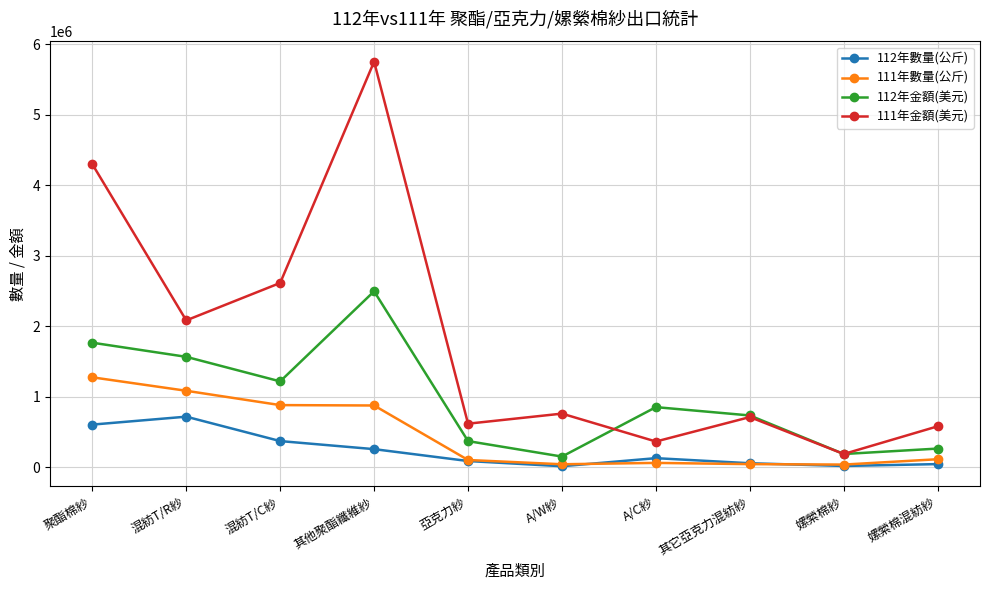

List the series in order of their peak value, lowest first.

112年數量(公斤), 111年數量(公斤), 112年金額(美元), 111年金額(美元)